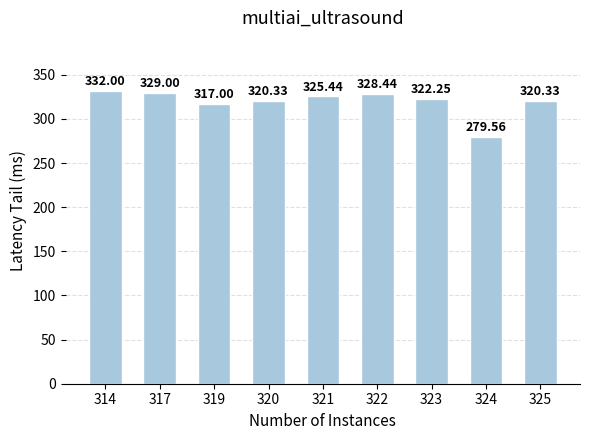

How many bars are there in total?

9